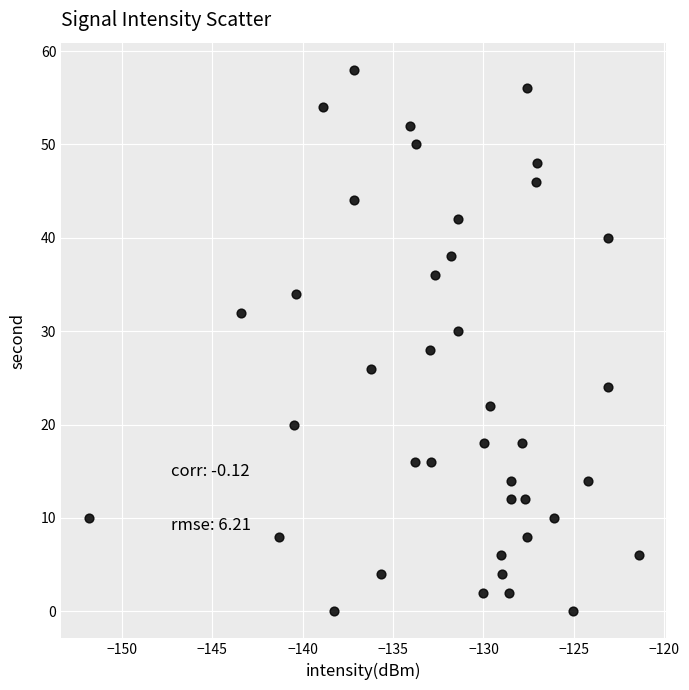

What is the range of Y values (max minus min)?

58